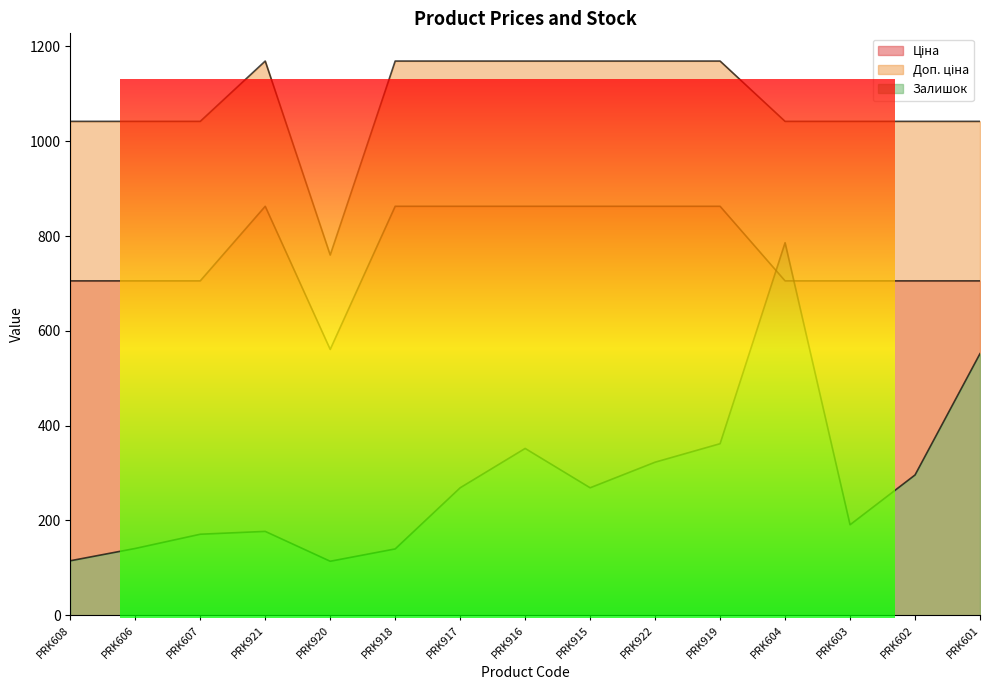

True or false: Доп. ціна and Залишок cross at least once.

False